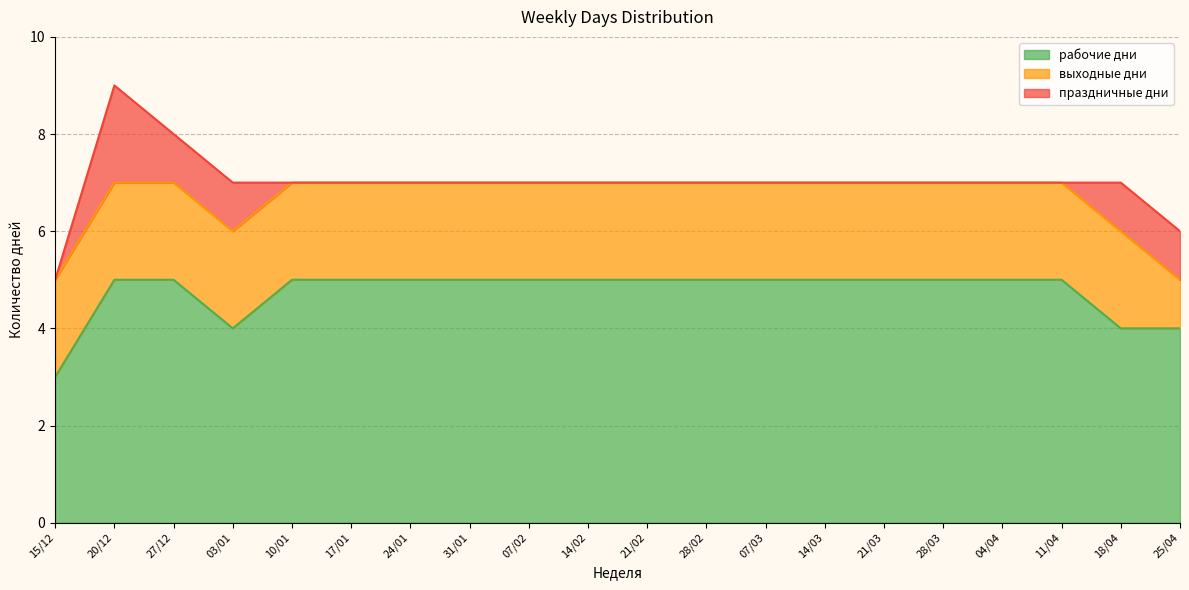

Does the chart have visible grid lines?

Yes